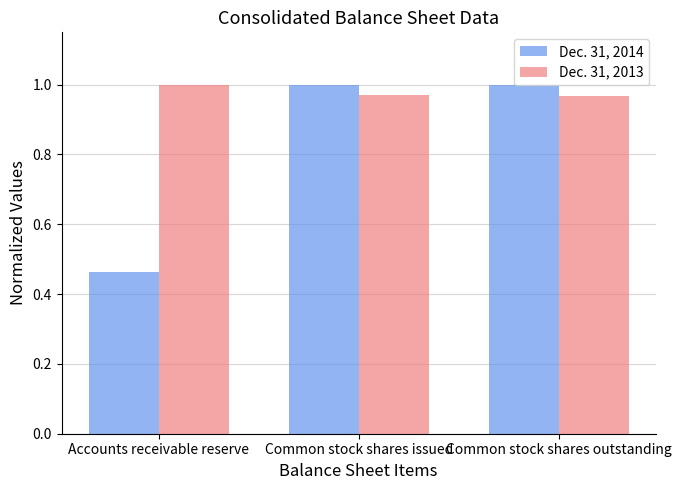

What is the sum of all Dec. 31, 2013 values?

2.9